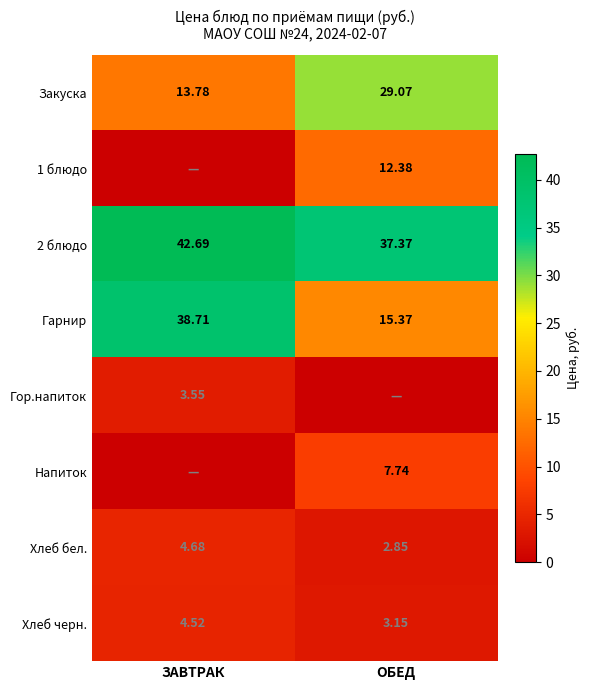

What is the difference between the maximum and minimum values in the Хлеб черн. series?

1.4